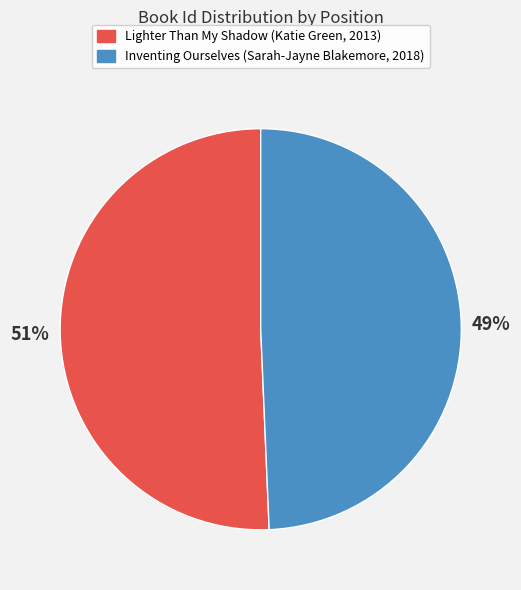

Which category has the biggest portion of the pie?

Lighter Than My Shadow (Katie Green, 2013)